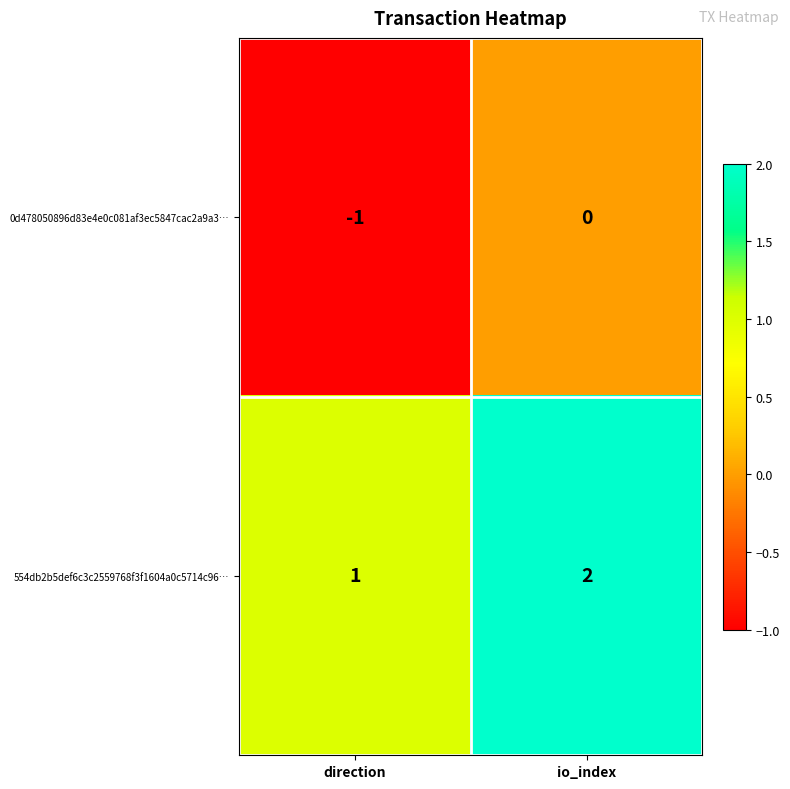

What is the spread (max minus min) of values at direction?

2